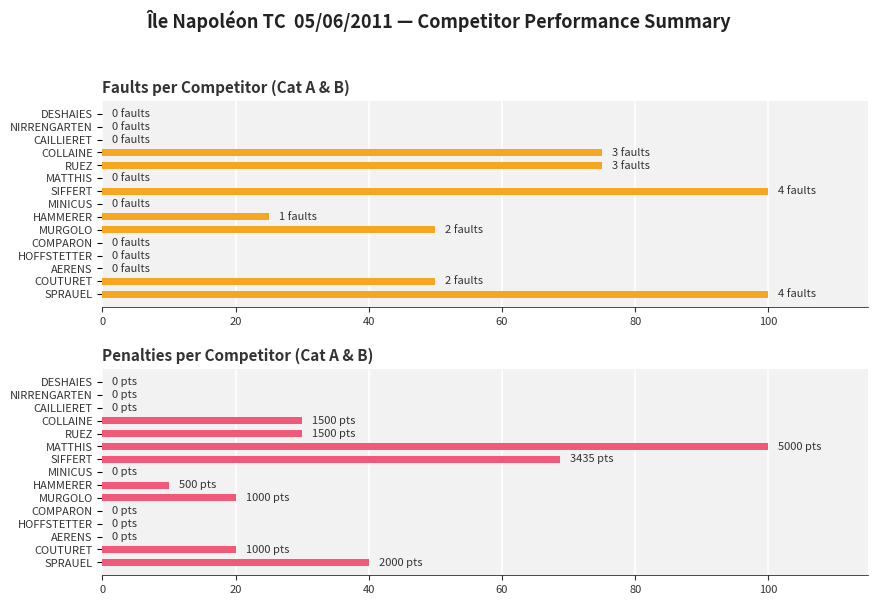

What is the value of the Penalties per Competitor (Cat A & B) bar at the 5th from the left?

30.0